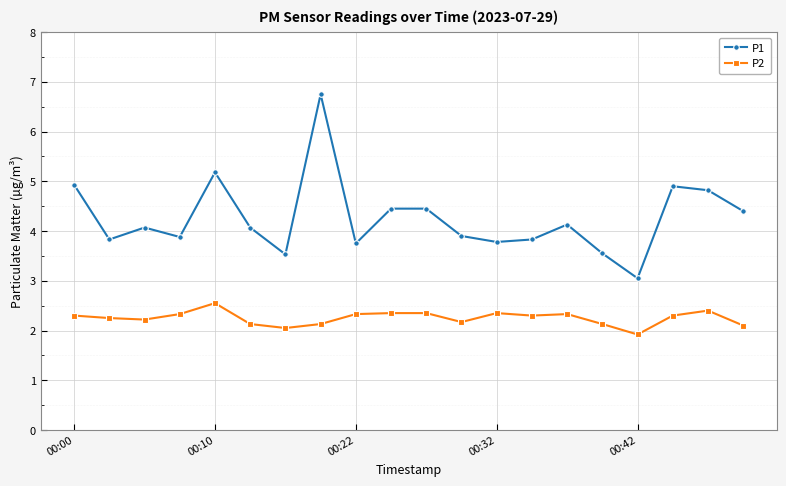

What is the lowest value of the P2 series?

1.9